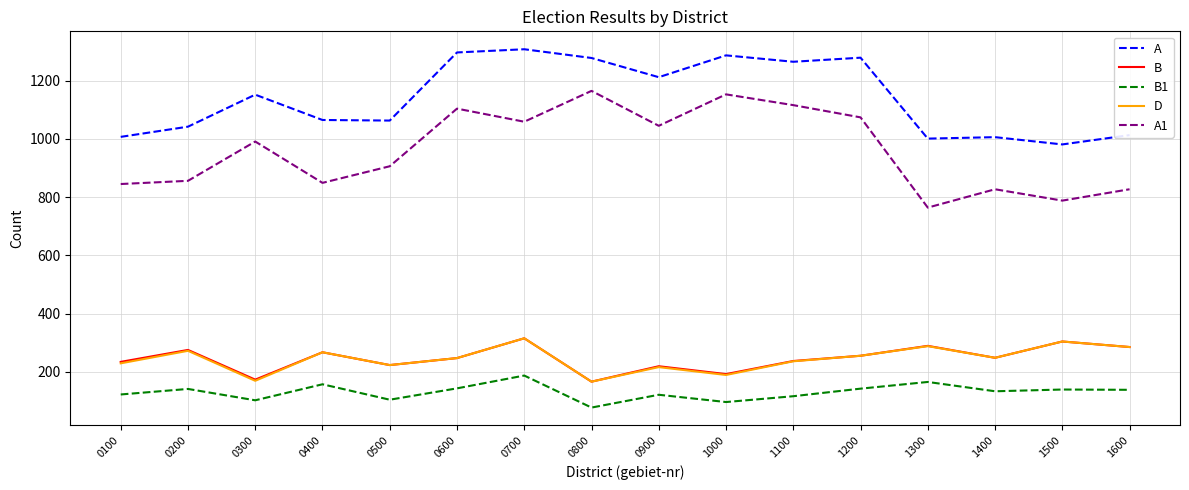

How many lines are shown in the chart?

5